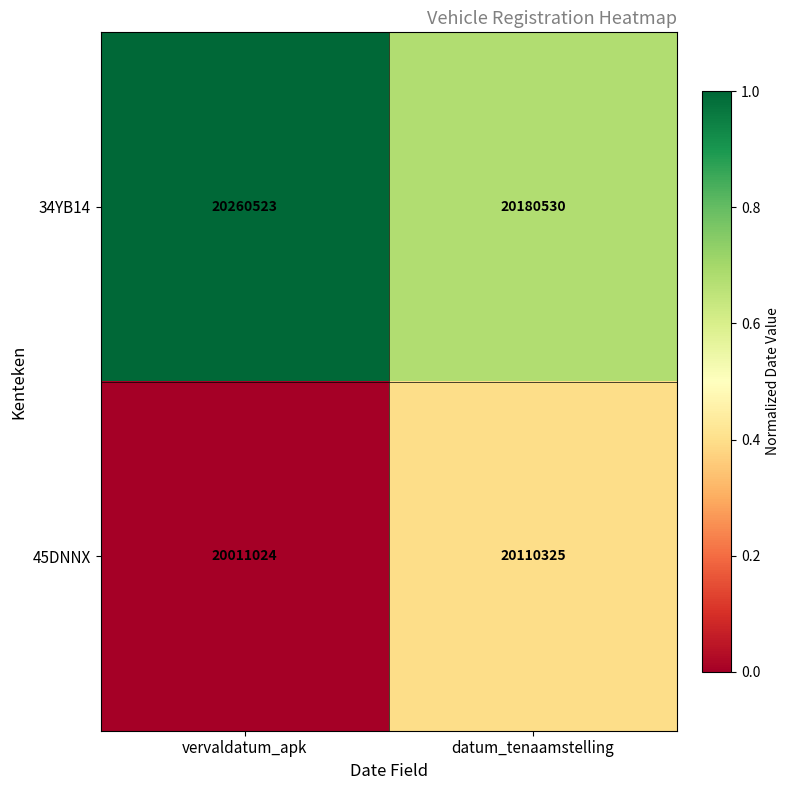

Between vervaldatum_apk and datum_tenaamstelling, which series saw the biggest shift?

45DNNX